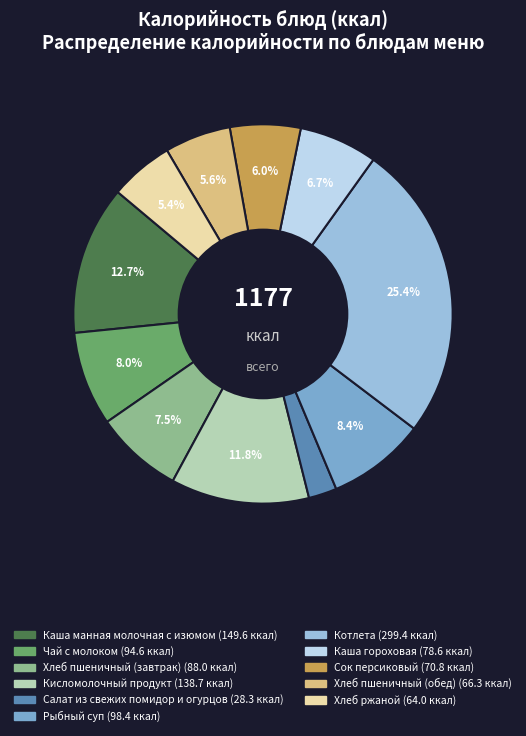

Is Каша гороховая the majority of the pie?

No